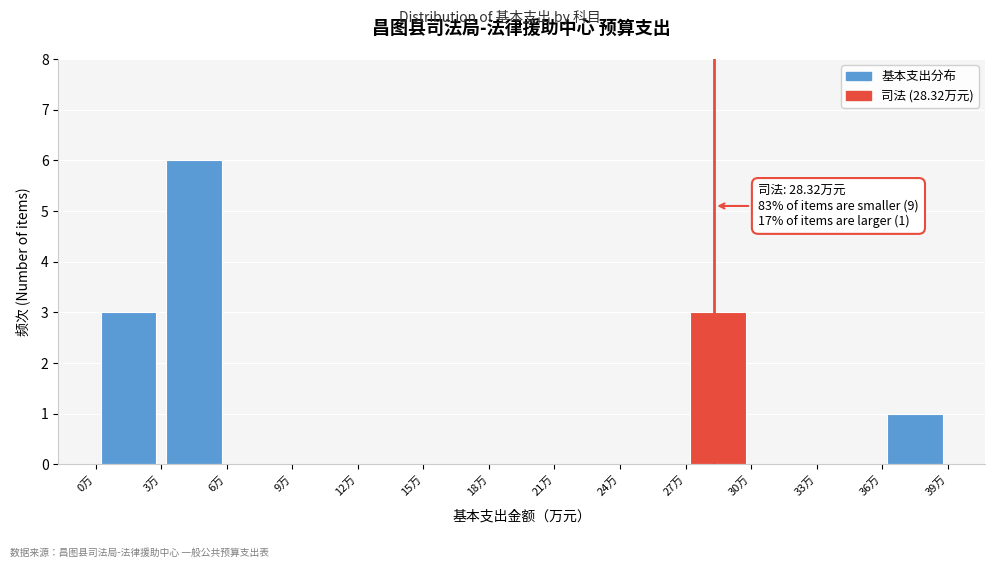

Over which range of the x-axis is the bar tallest?

3 to 6